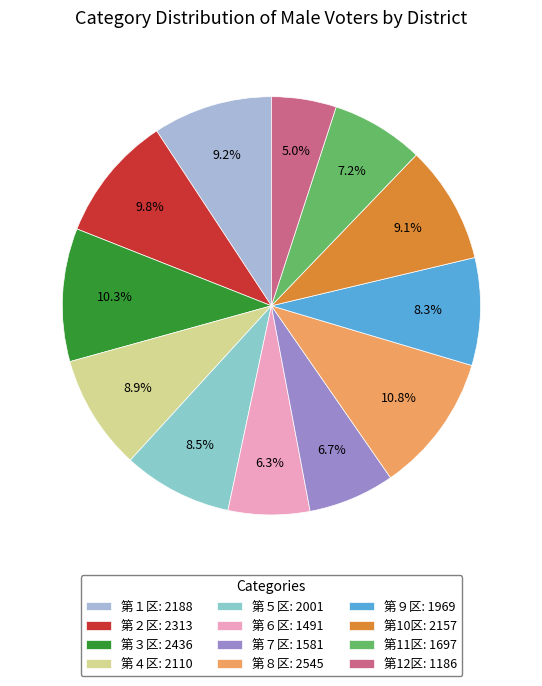

Count the number of slices in the pie.

12